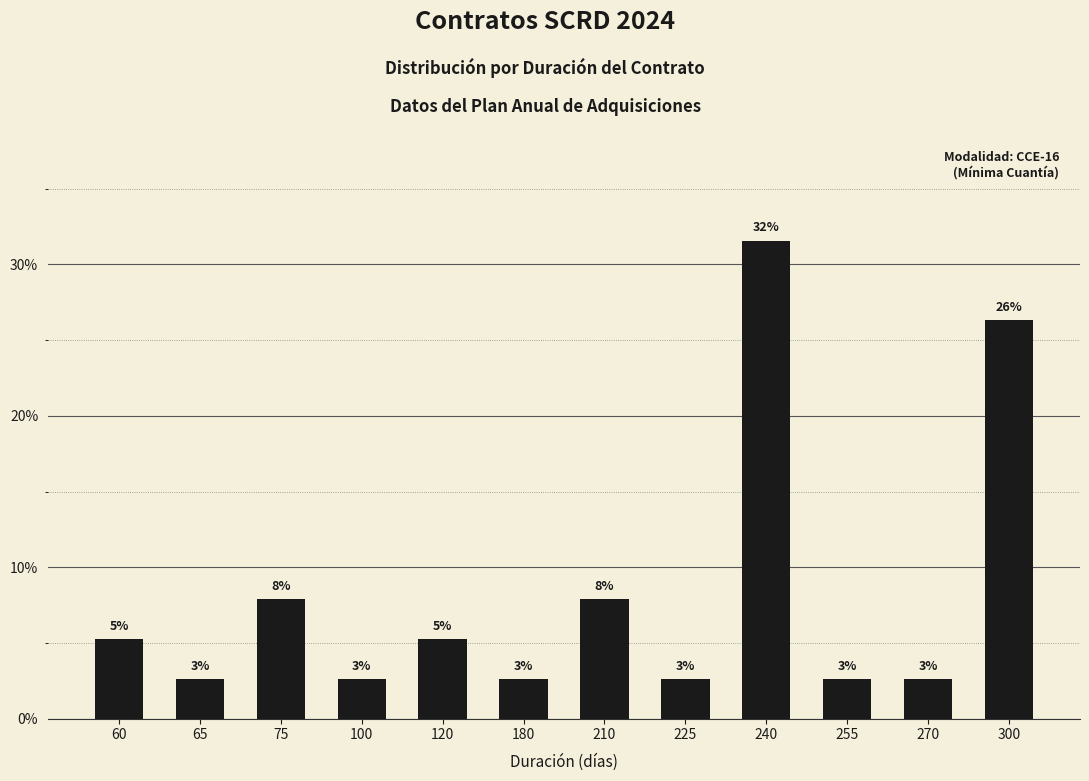

The value at 270 is 0.8. True or false?

False